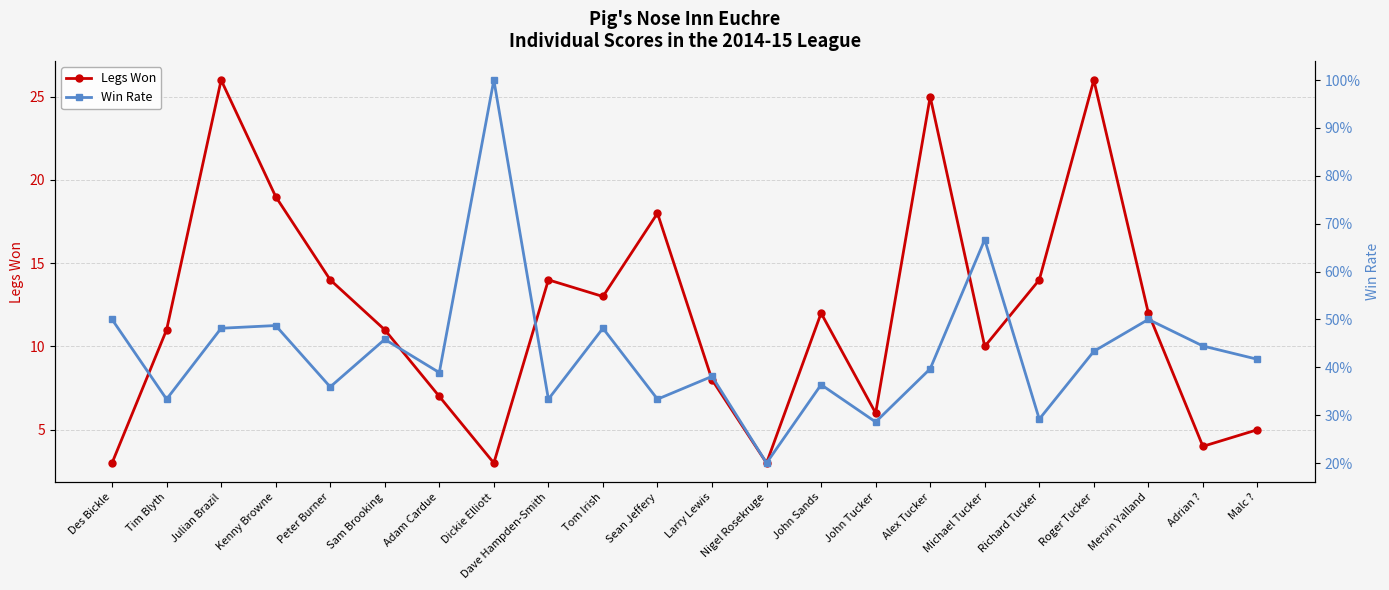

Is the value of Win Rate at John Sands greater than the value of Legs Won at John Sands?

No